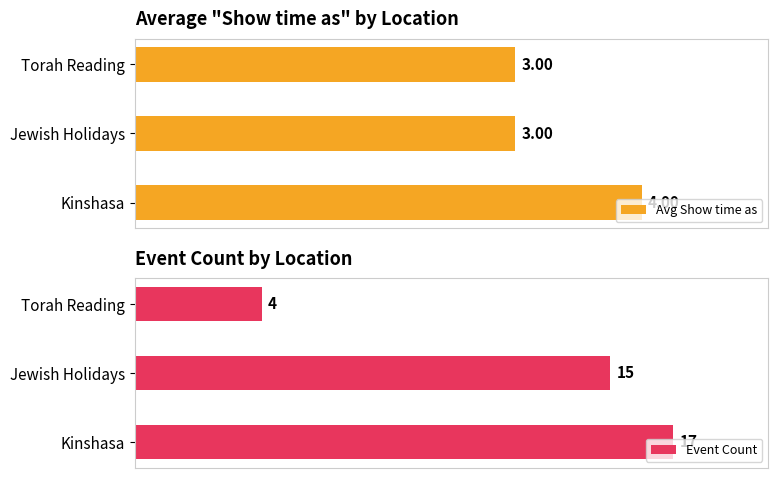

Where is Event Count nearest to the value 10?

Jewish Holidays